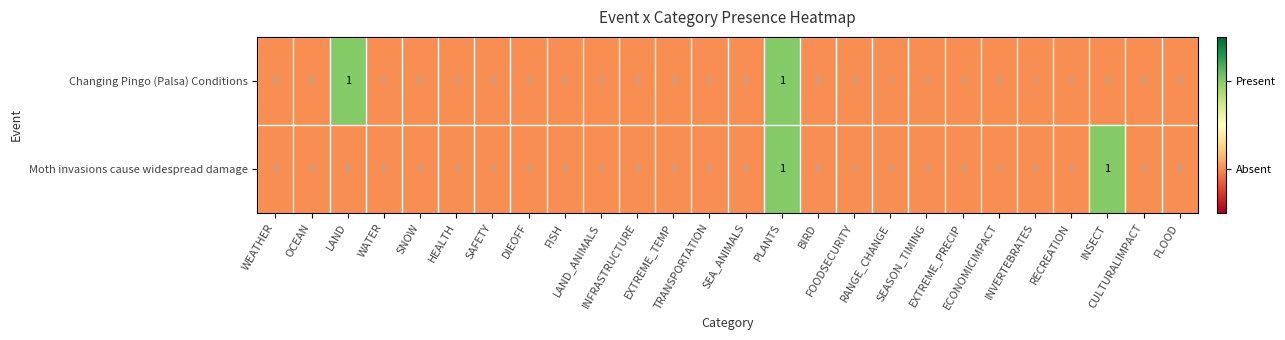

How many Moth invasions cause widespread damage values are between 0 and 1?

26